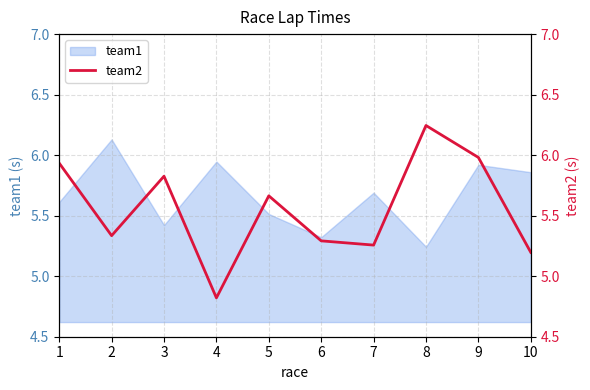

At which category does the chart reach its minimum across all series?

4